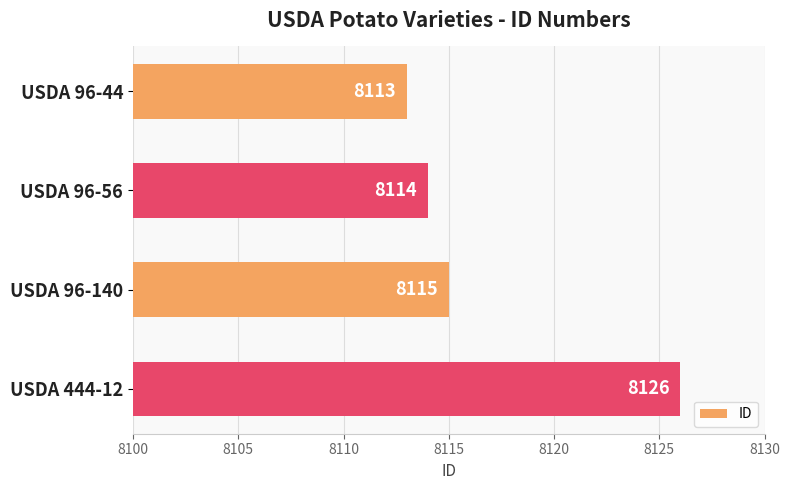

What is the smallest value displayed?

8113